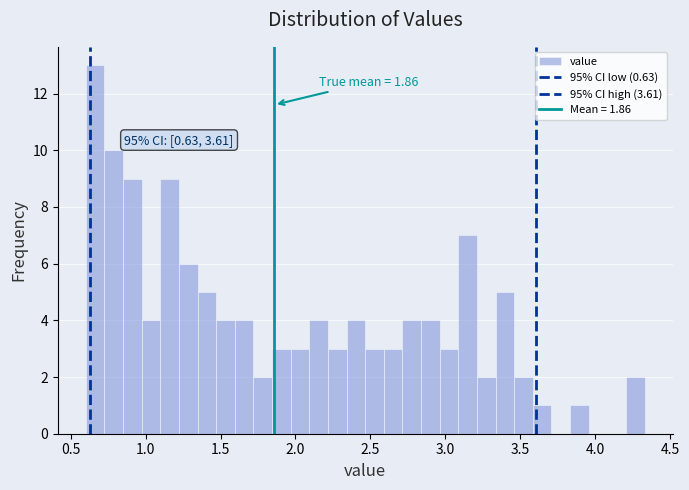

Around what value on the x-axis is the tallest bar? Give the approximate position of its centre, as read against the axis.

0.65